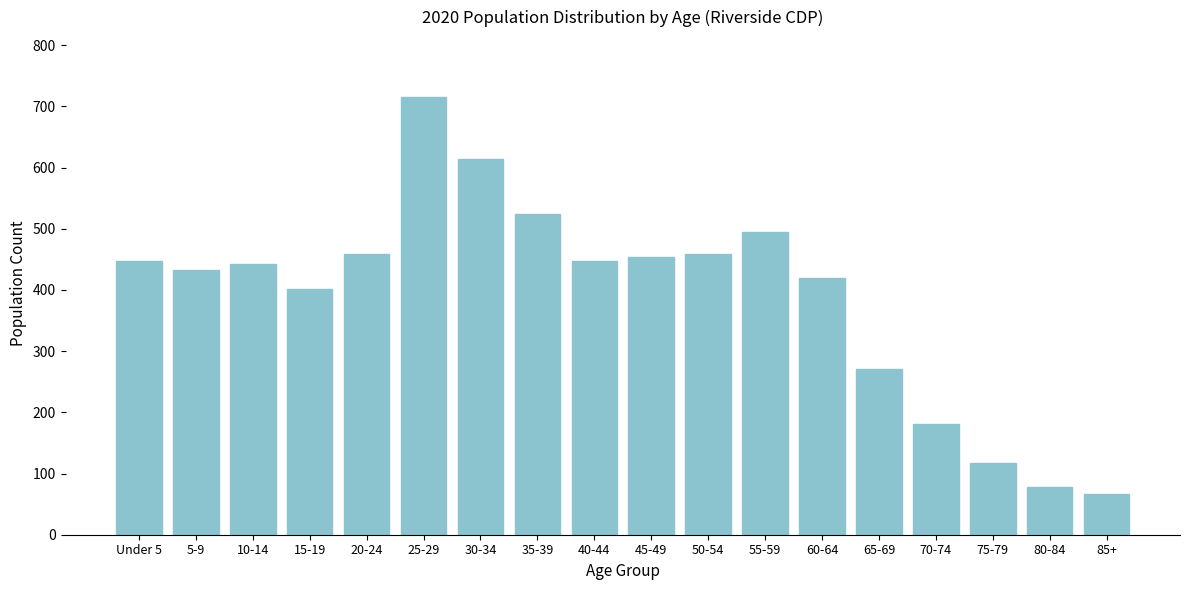

Which label corresponds to the largest value in the chart?

25-29